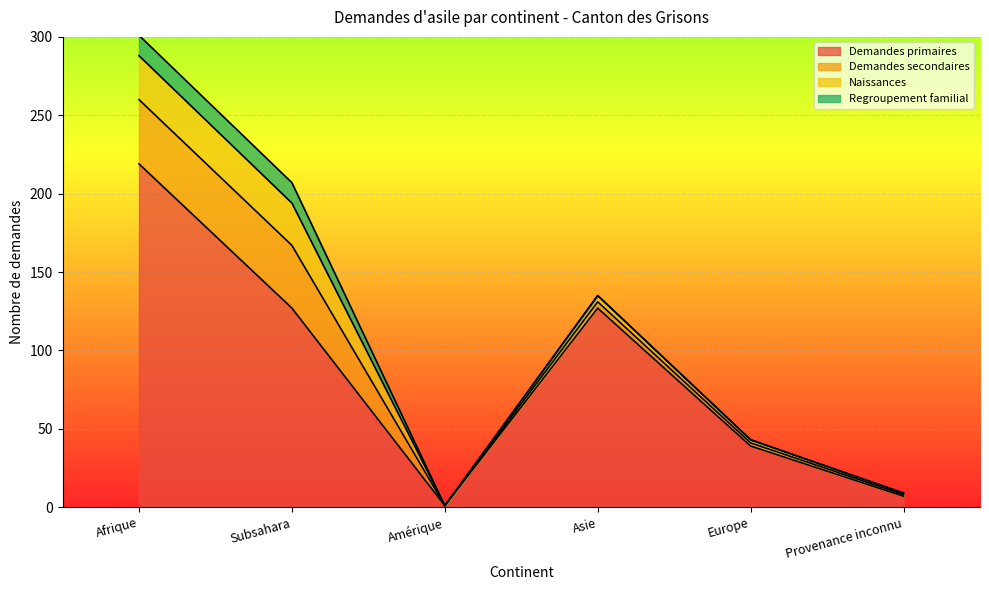

What is the label of the 6th point from the left?

Provenance inconnu